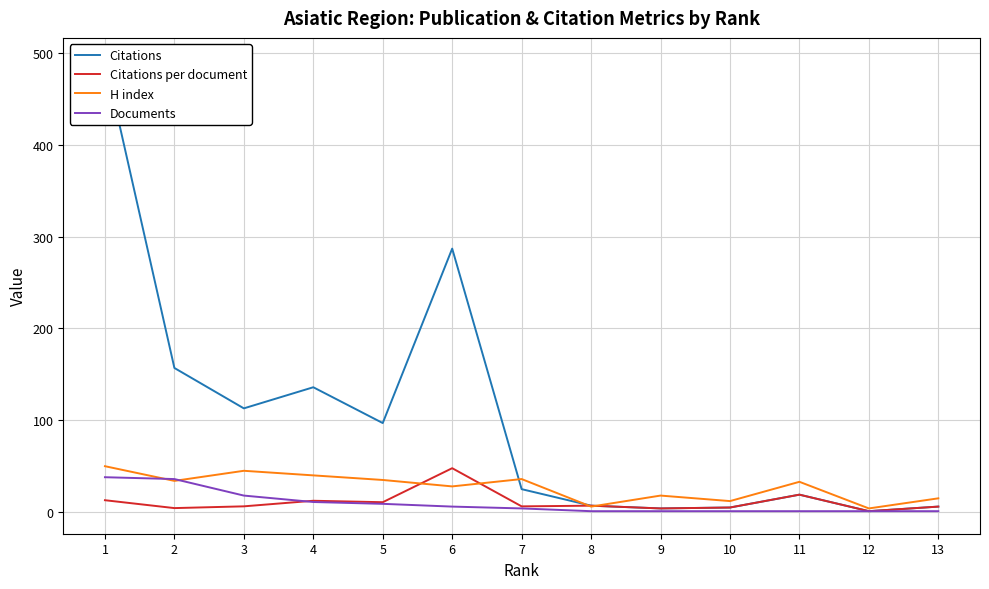

True or false: Citations per document and Citations intersect in this chart.

False